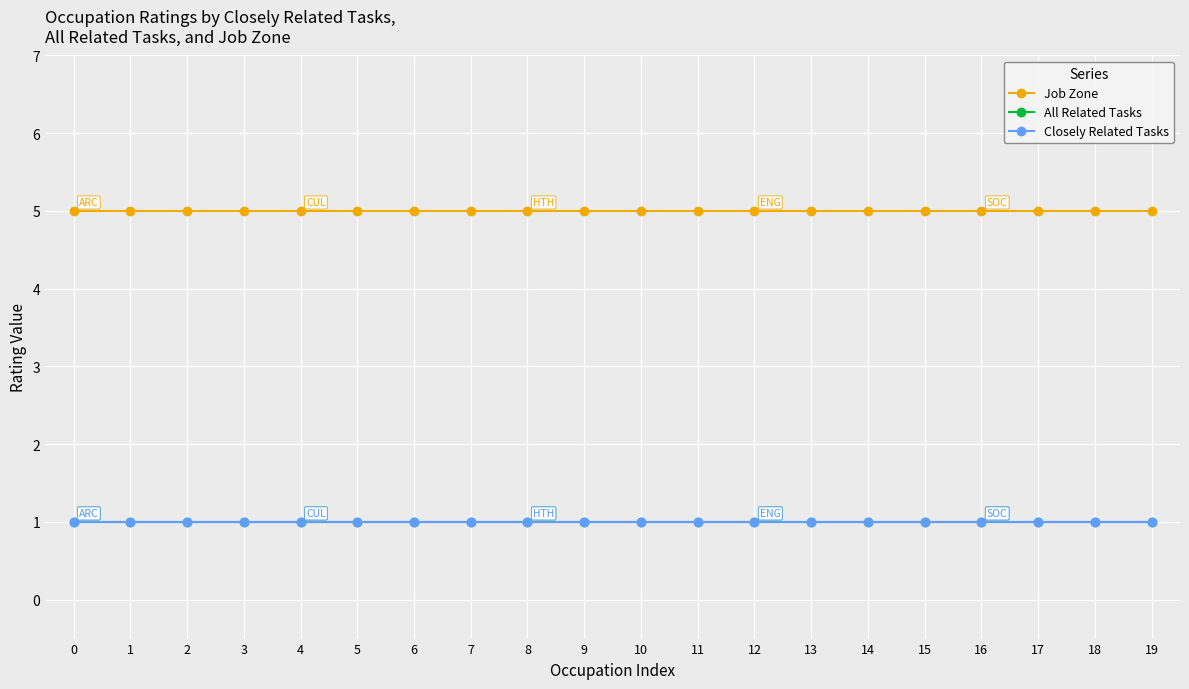

True or false: All Related Tasks and Job Zone cross at least once.

False